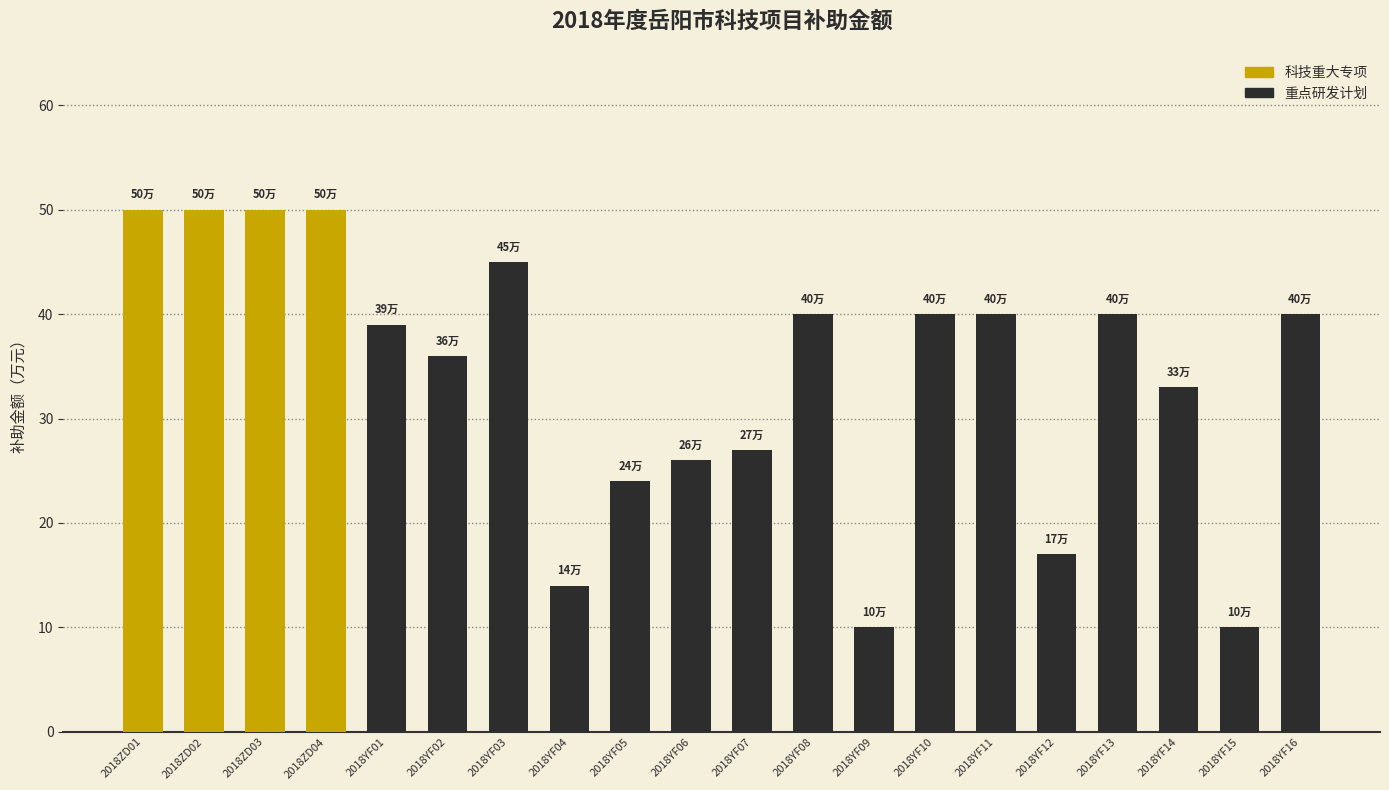

What is the minimum value shown in the chart?

10